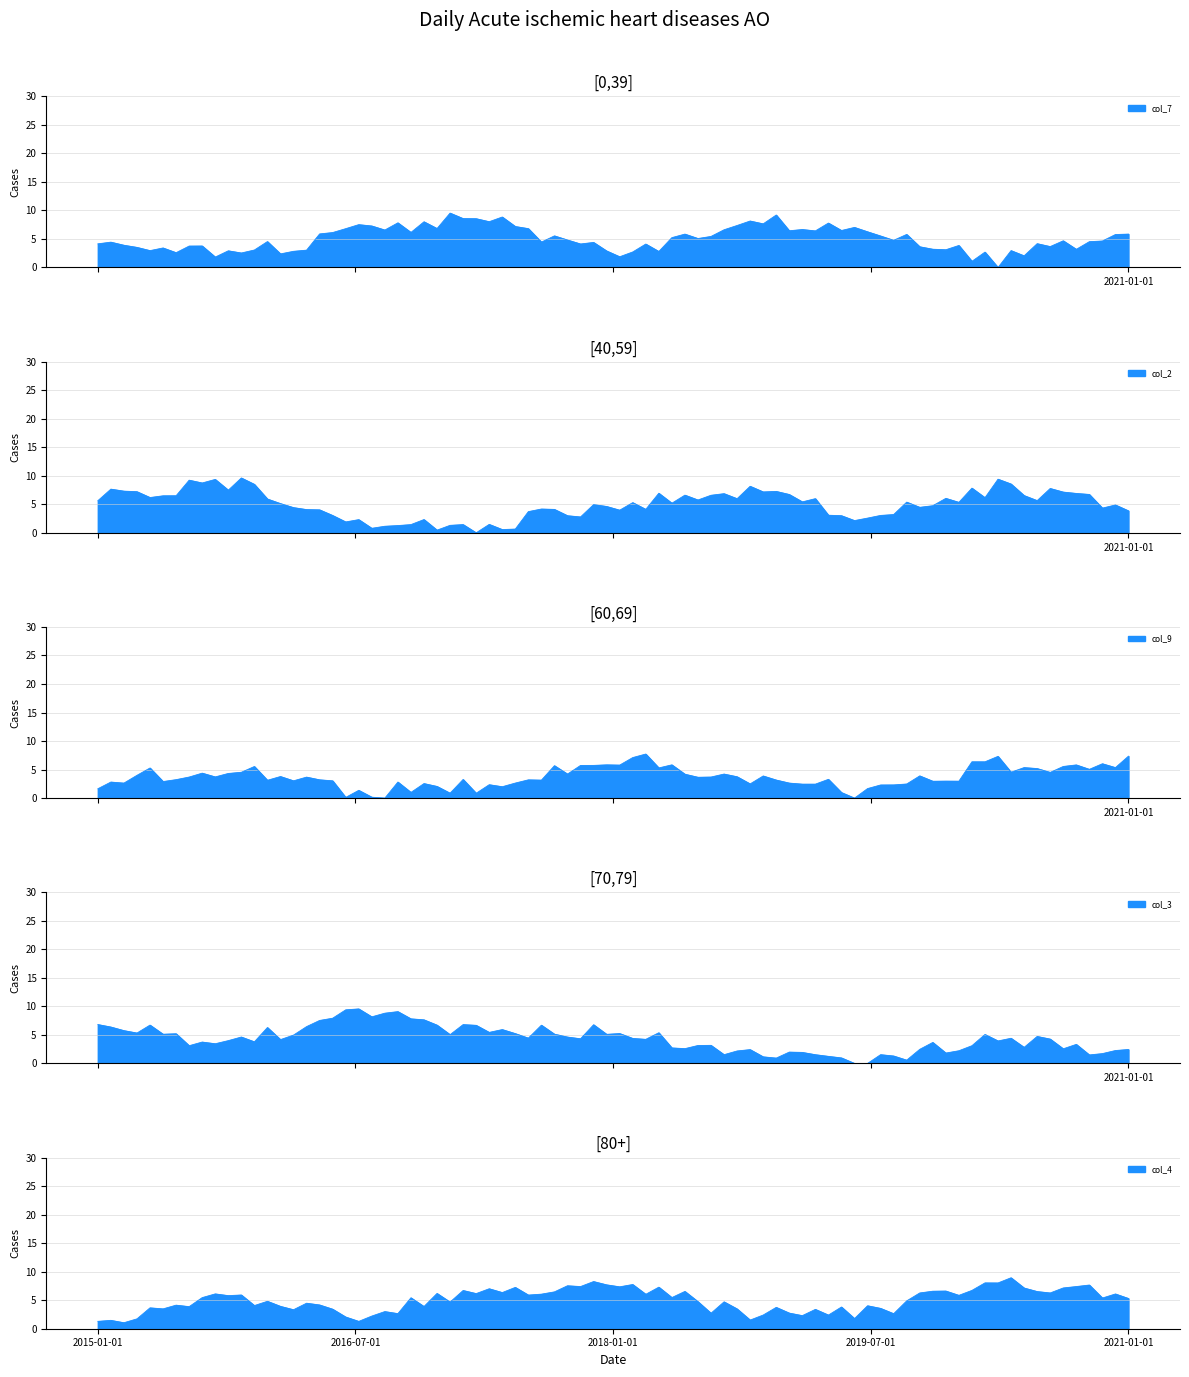

Where is the first local maximum for col_7?

4